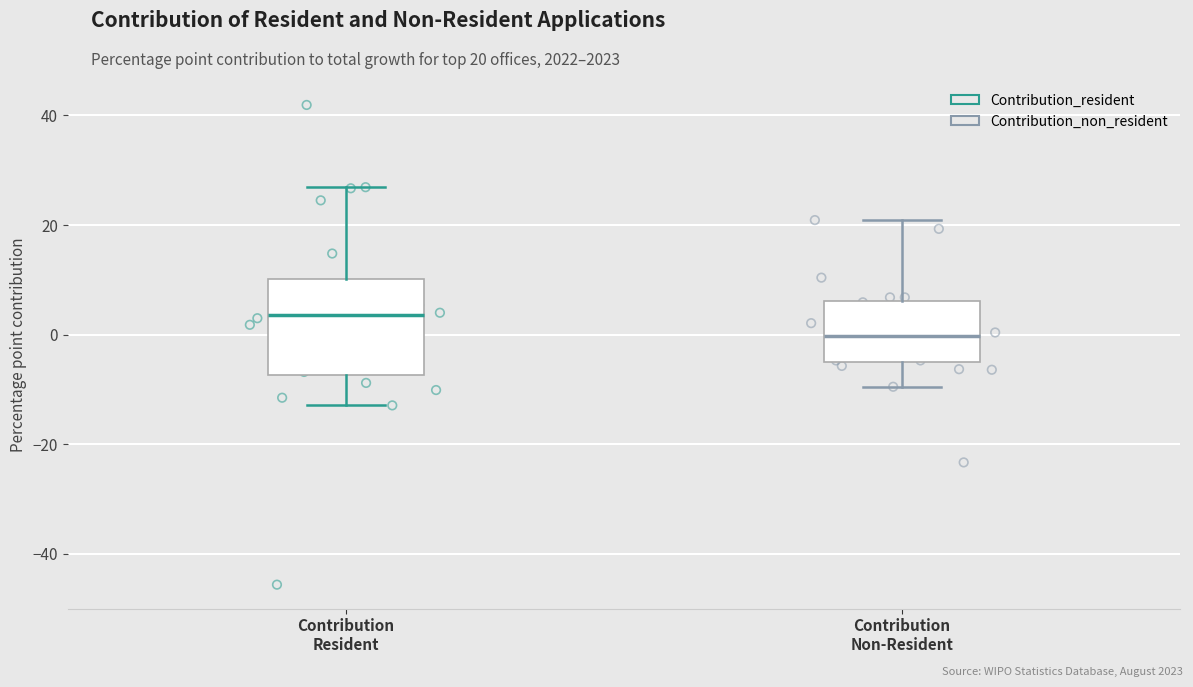

Reading left to right, read every box against the y-axis: the position of its median line, the range the box covers, and the ends of its whiskers. The values are not printed on the chart, so give them approximately, as read against the axis.

Contribution Resident: median 4, box -8 to 10, whiskers -12 to 26
Contribution Non-Resident: median 0, box -4 to 6, whiskers -10 to 20